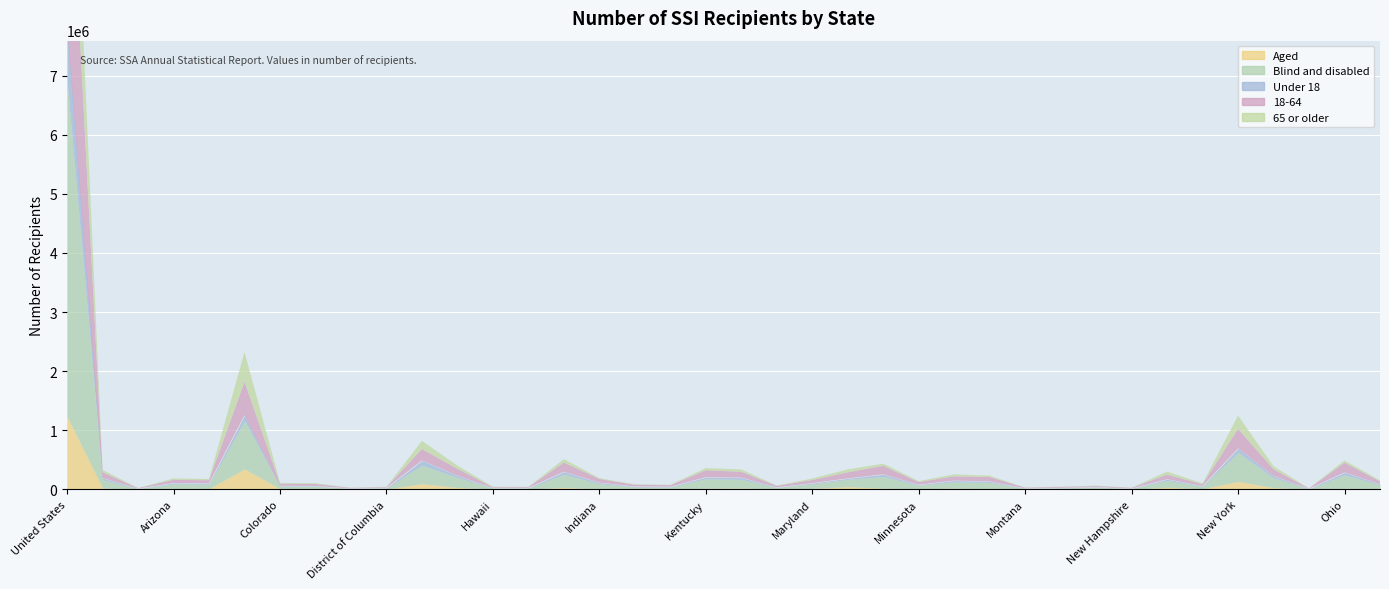

What is the label of the 32nd point from the right?

Colorado